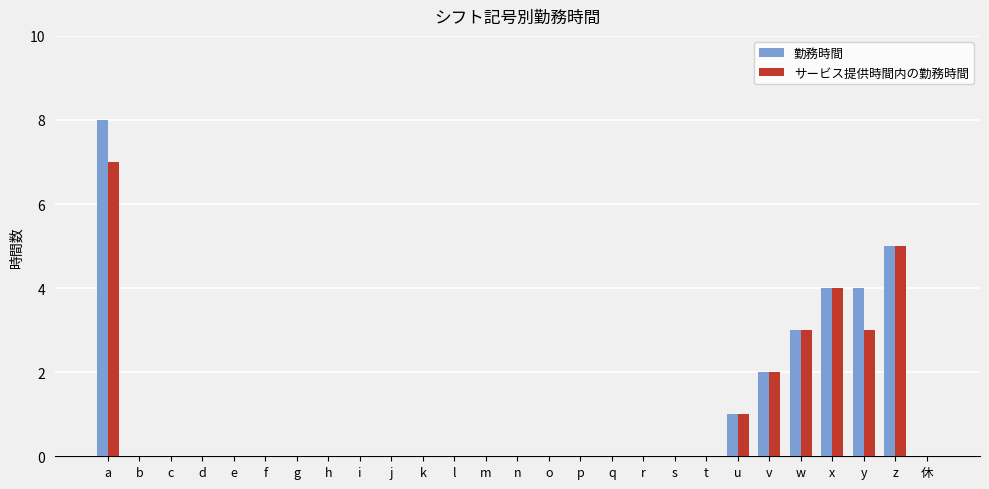

What is the sum of the 勤務時間 values at y and n?

4